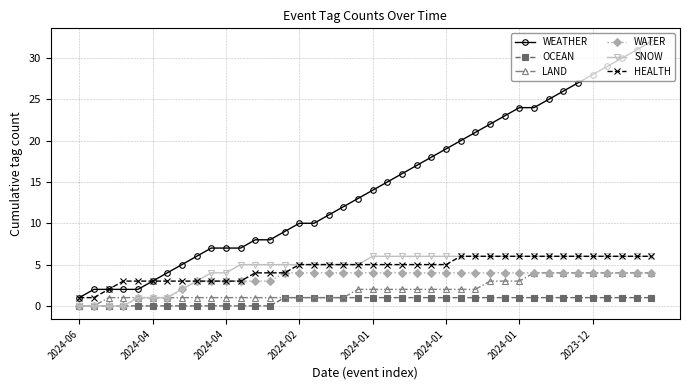

What is the highest value of the HEALTH series?

6